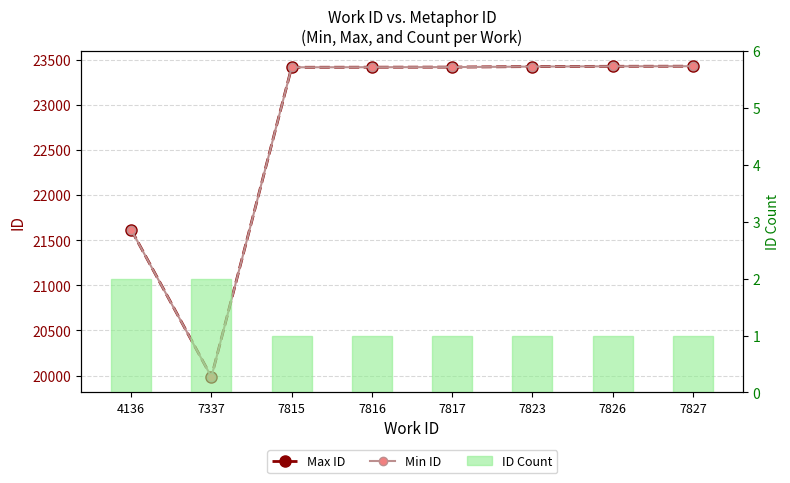

Which series changed the most between 4136 and 7823?

Min ID